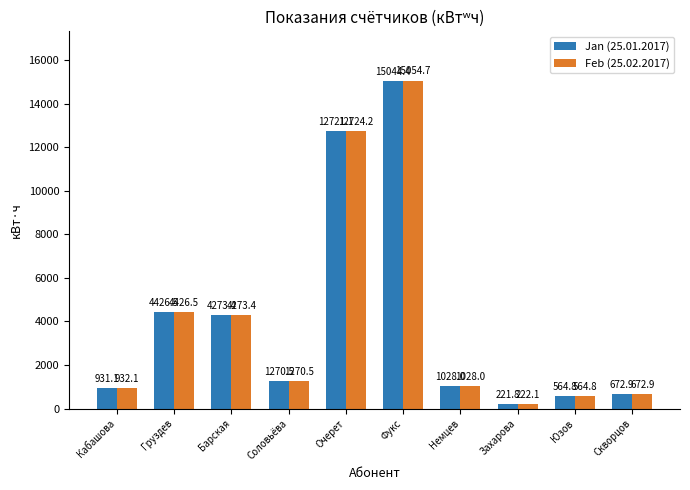

Between Очерет and Скворцов, which series saw the biggest shift?

Feb (25.02.2017)